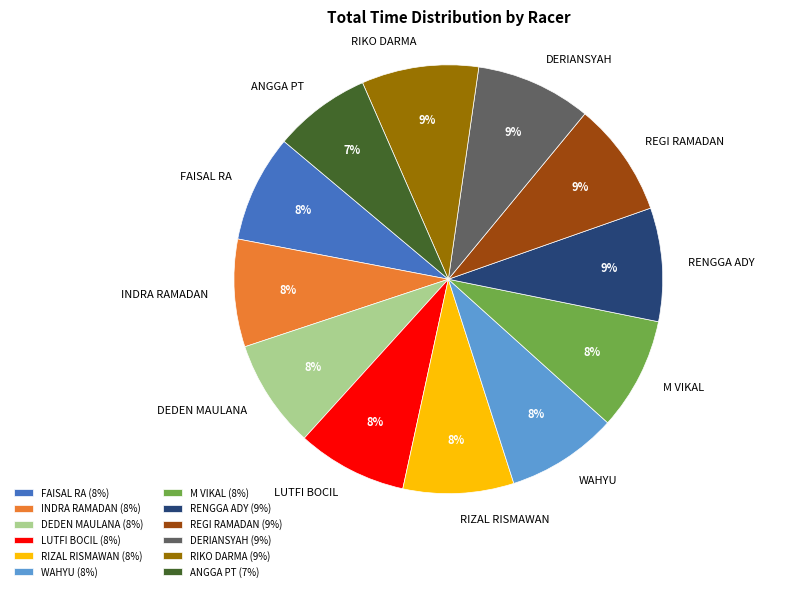

Is it true that ANGGA PT is 7% of the pie?

True